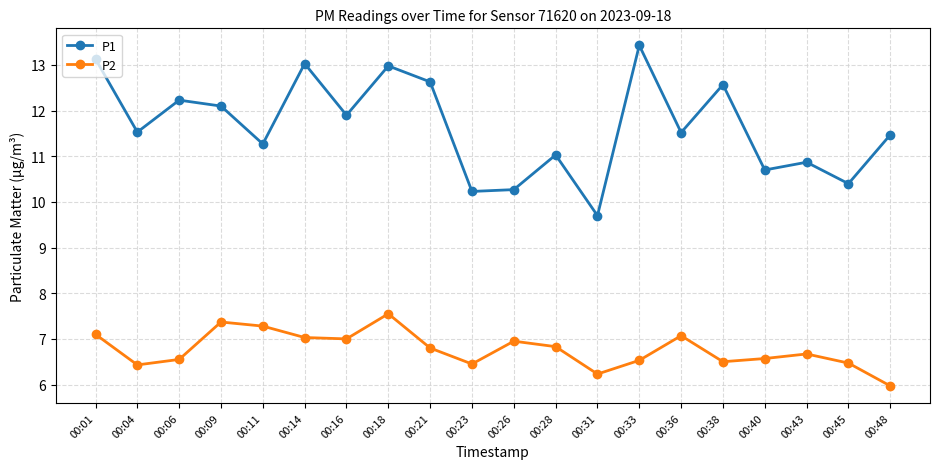

Where does the P1 series first go above 11?

00:01